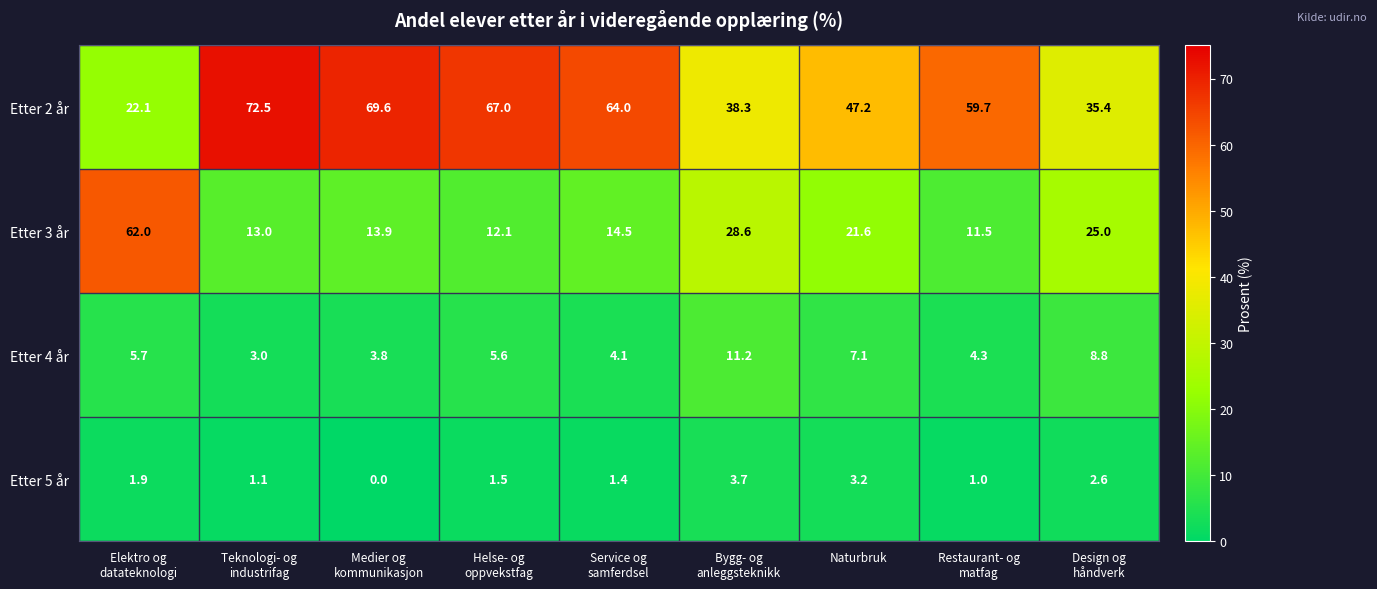

What is the difference between the highest and lowest values at Service og
samferdsel?

62.6